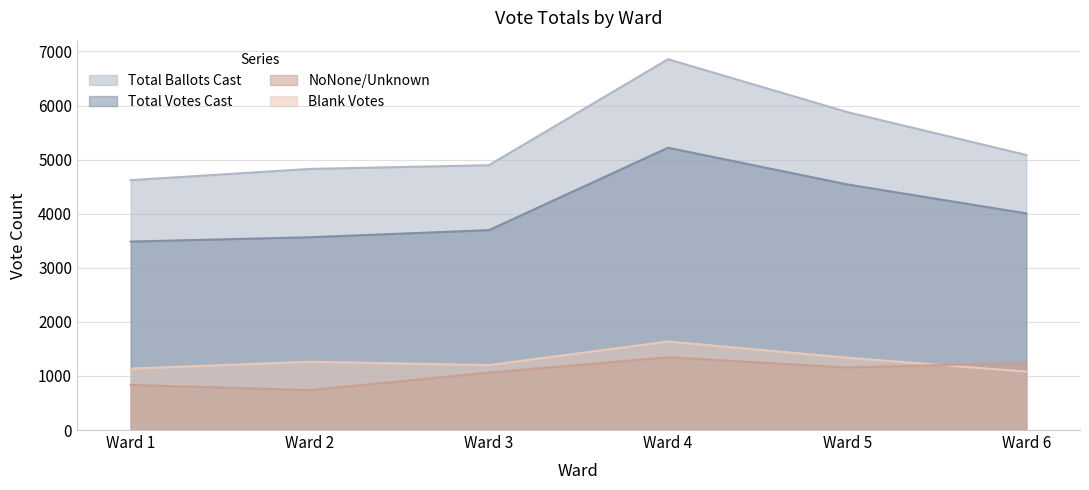

True or false: NoNone/Unknown and Total Votes Cast intersect in this chart.

False